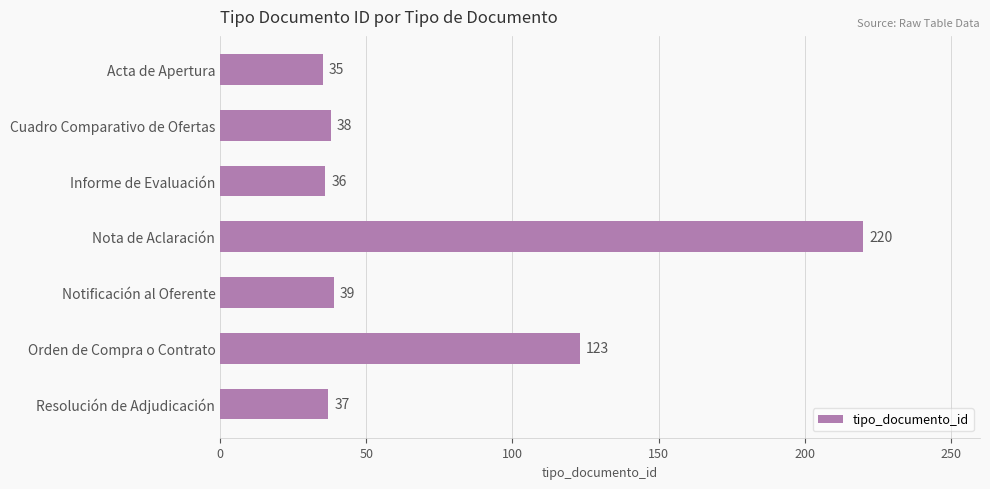

How many categories are shown in the chart?

7